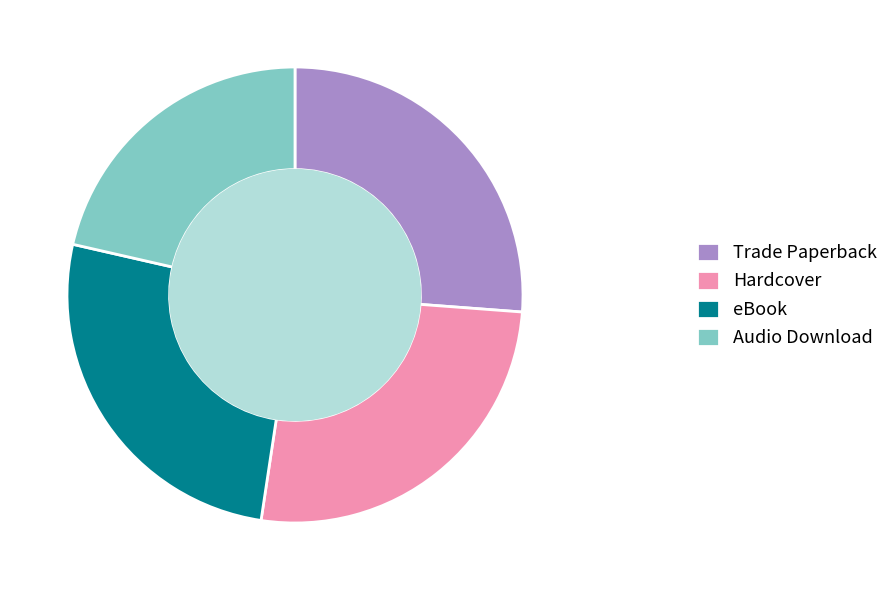

Is there a majority slice in this chart?

No